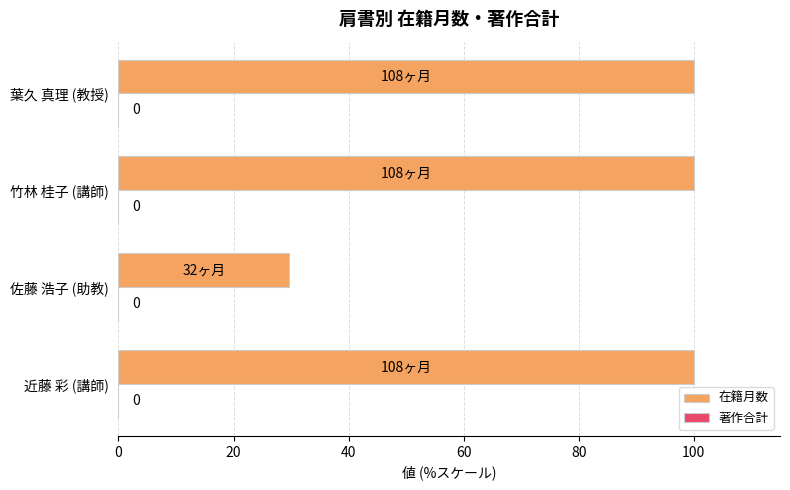

Are the bars horizontal?

Yes